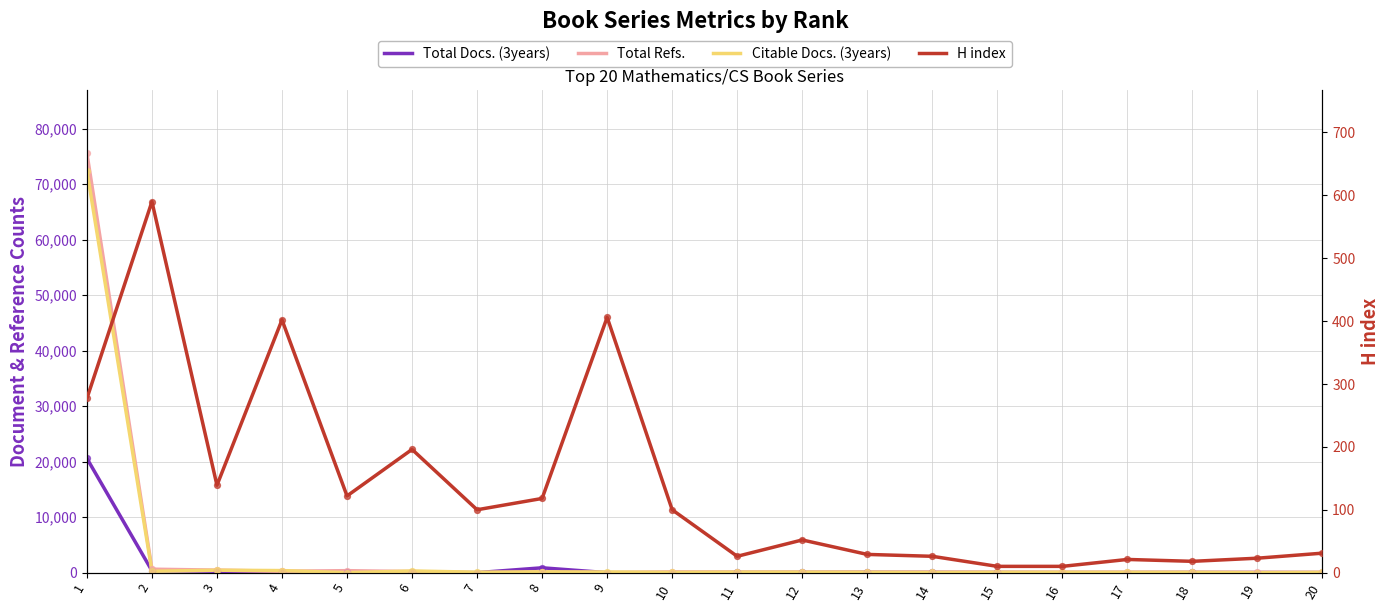

Which series has the largest total across all categories?

Total Refs.